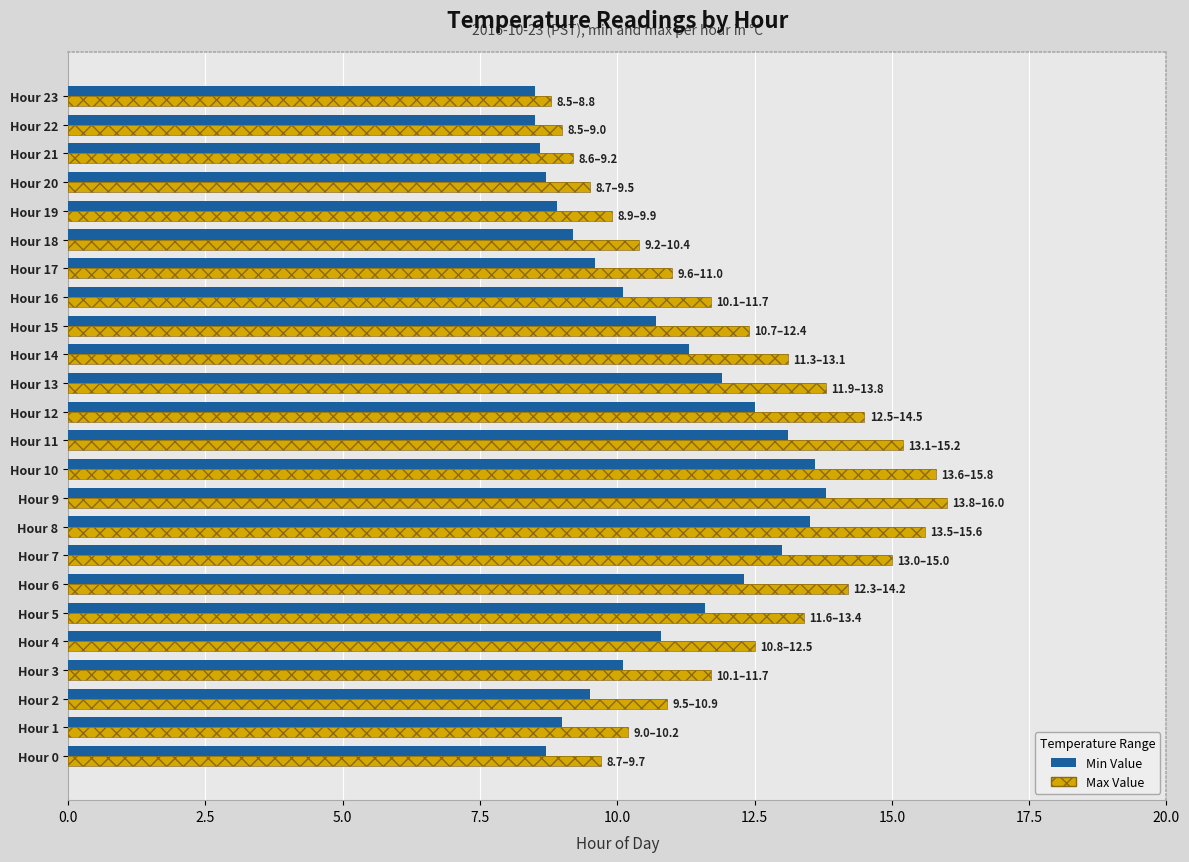

What is the value of the Min Value bar at the 15th from the left?

11.3